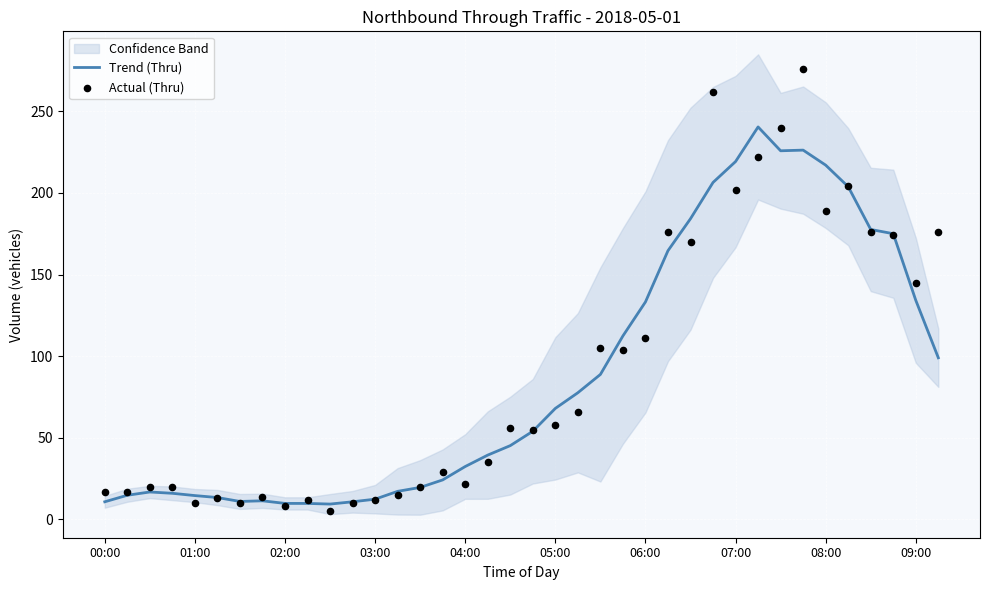

At how many categories does at least one series exceed 56?

18